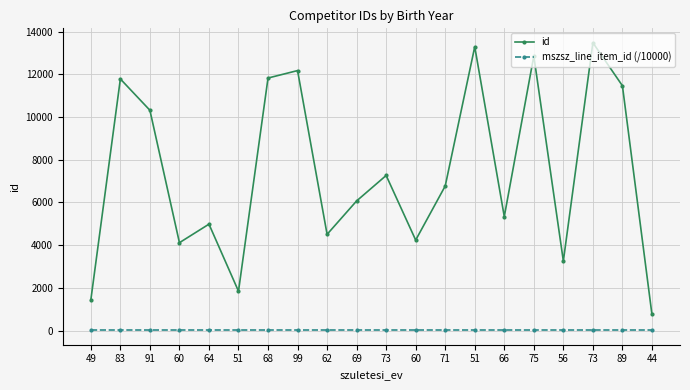

Is the value of id at 66 greater than the value of mszsz_line_item_id (/10000) at 73?

Yes